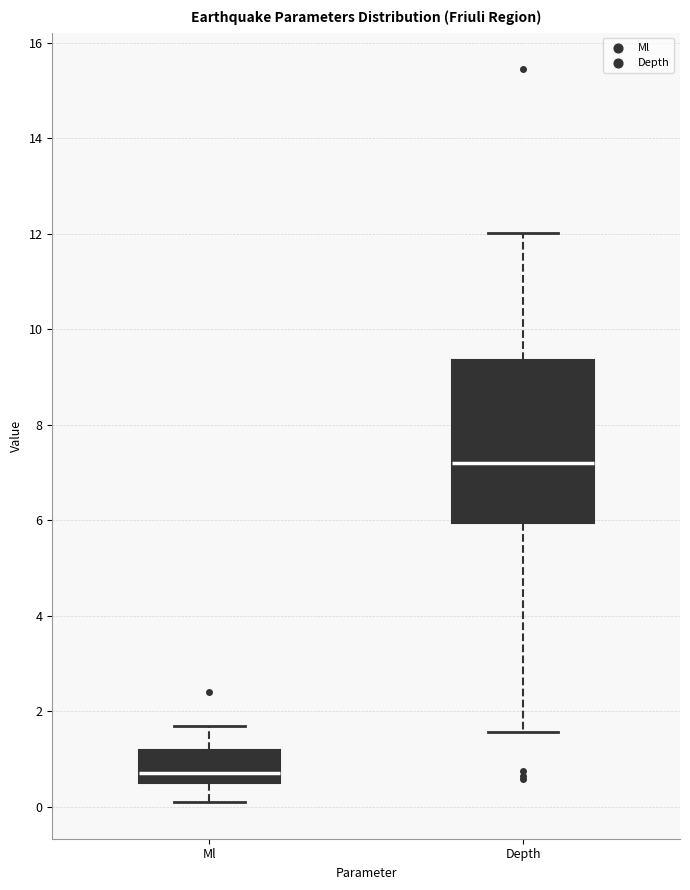

Which box has the highest median line?

Depth